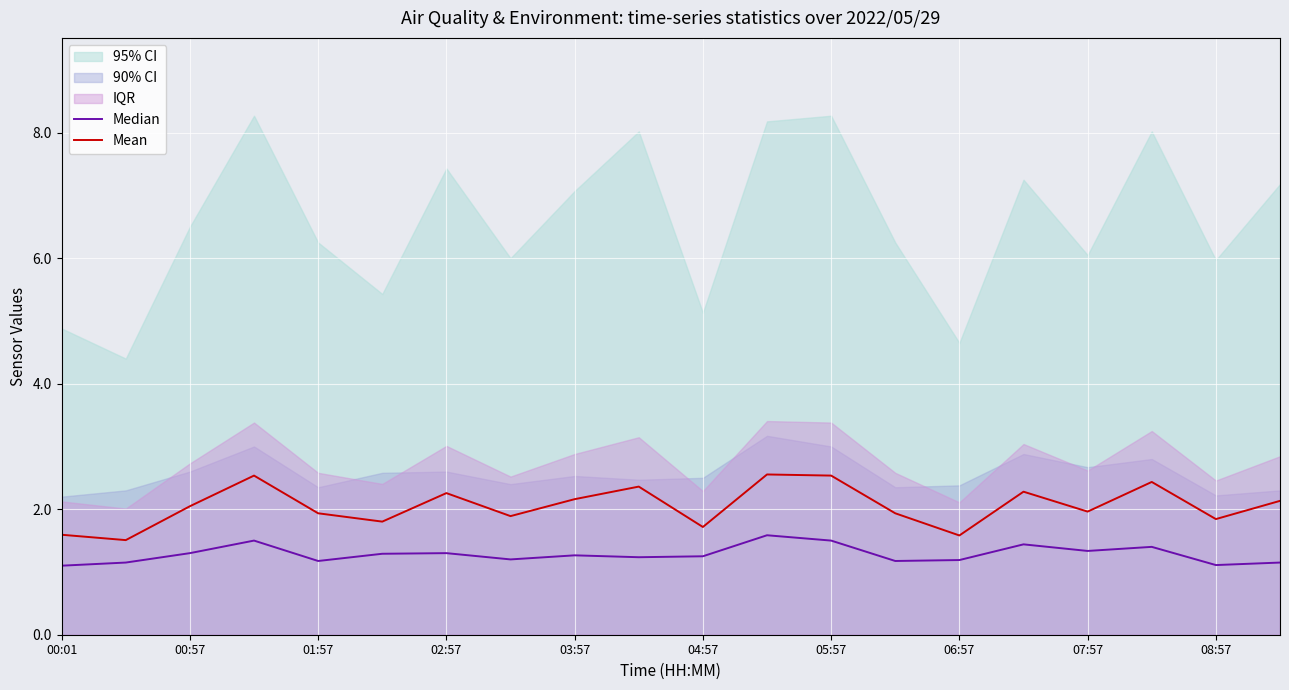

The value of Mean at 00:01 is 1.0. True or false?

False